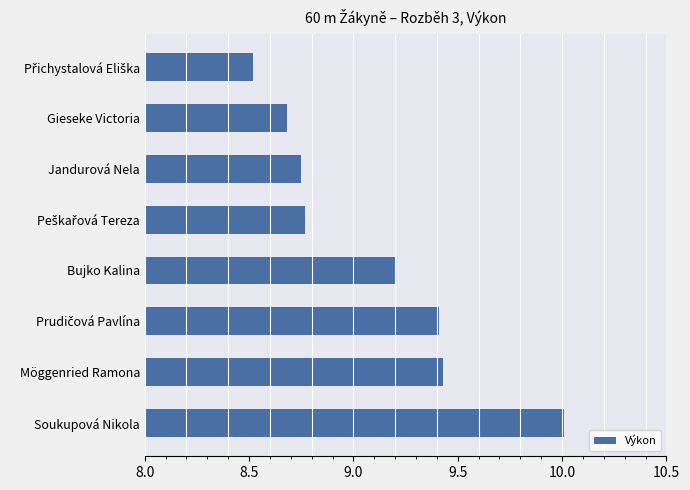

What is the smallest value displayed?

8.5